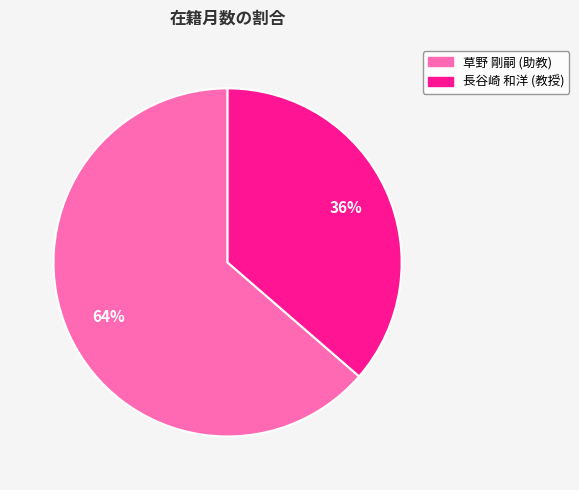

Combined, do 長谷崎 和洋 (教授) and 草野 剛嗣 (助教) account for over 50%?

Yes